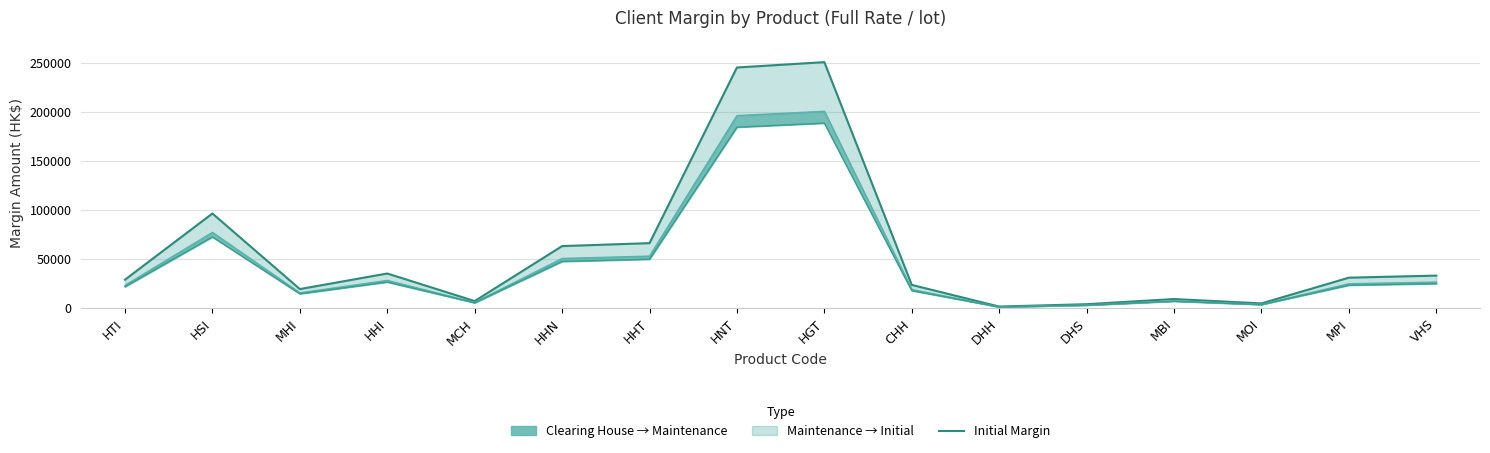

What position from the left is HGT?

9